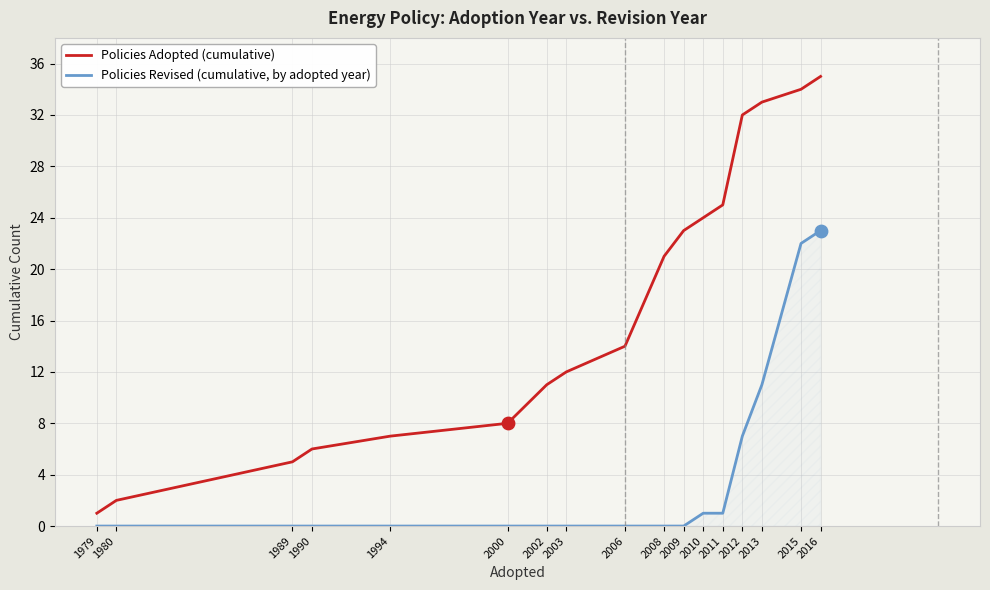

Is the value of Policies Adopted (cumulative) at 2016 greater than the value of Policies Revised (cumulative, by adopted year) at 1989?

Yes